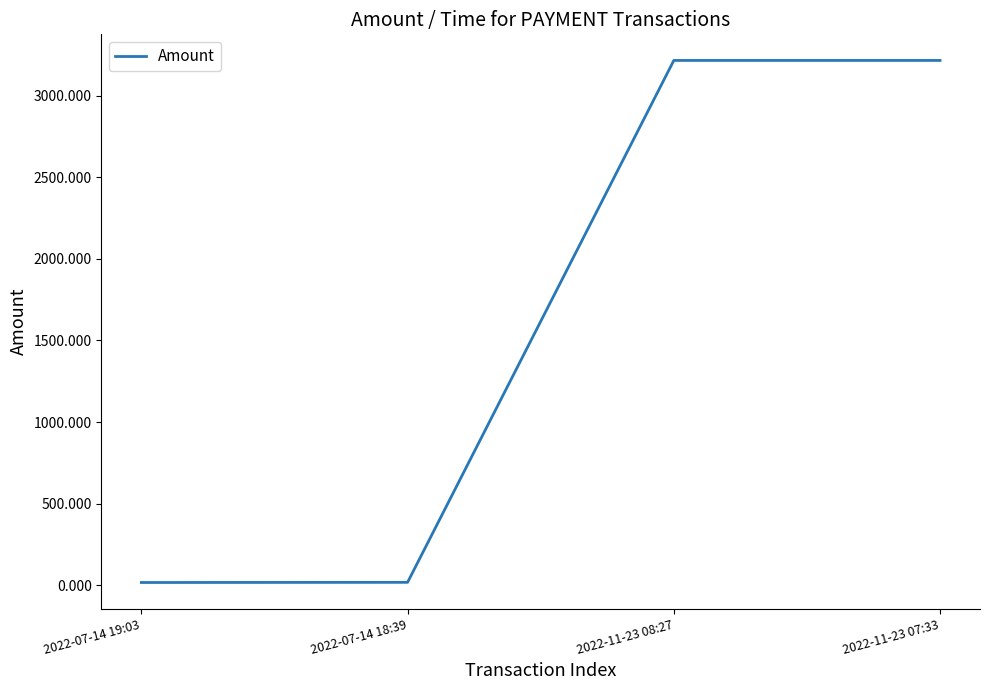

What is the approximate value at 2022-07-14 19:03?

17.7